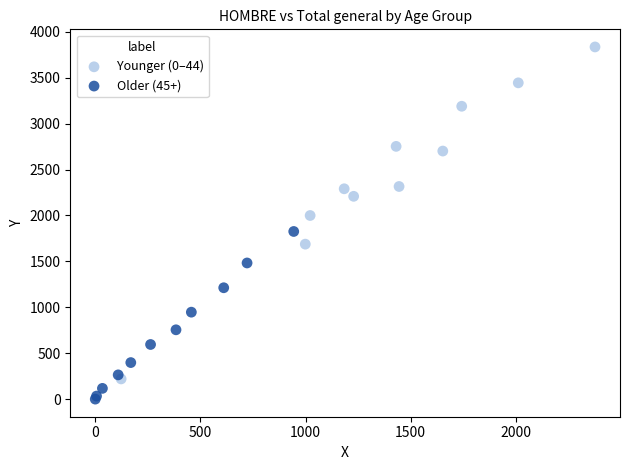

Which series contains the lowest Y value?

Older (45+)